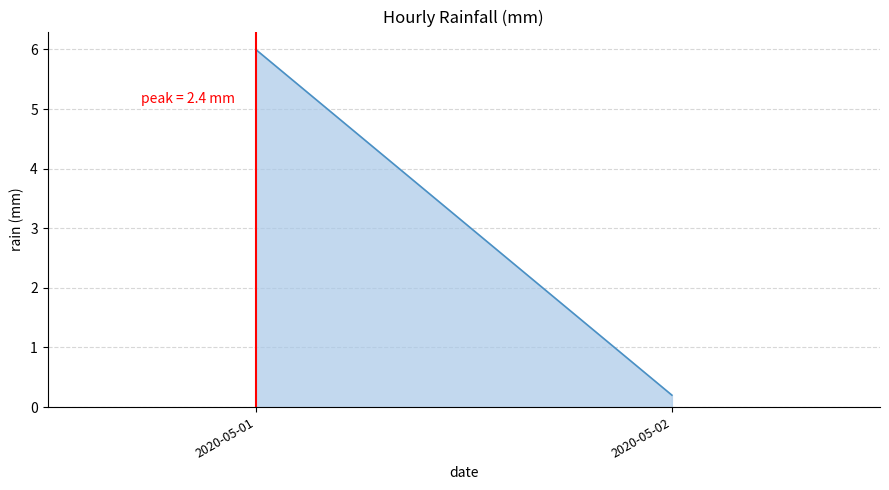

Reading right to left, extract all data points from this chart.

0.2	6.0